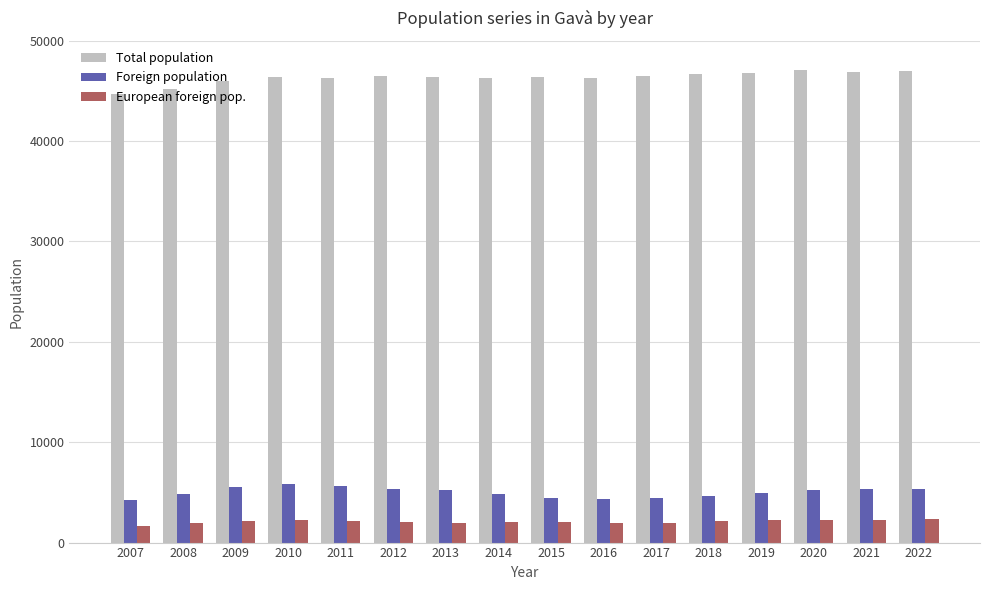

What is the lowest value of the Total population series?

44678